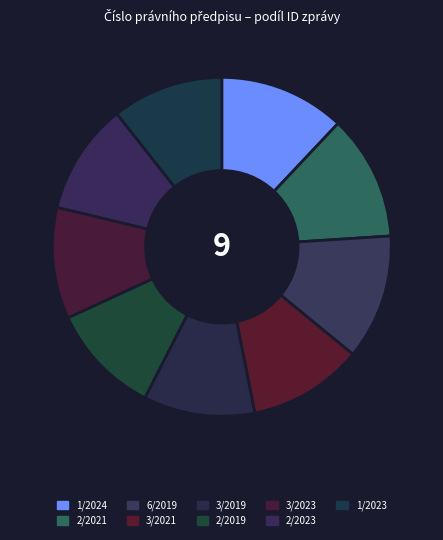

How many slices are in this pie chart?

9